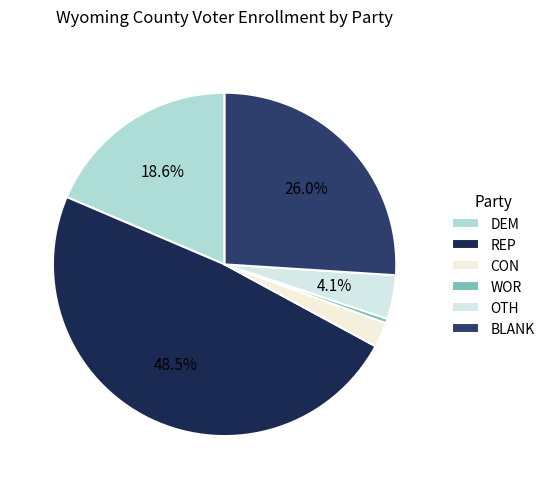

What is the largest slice in the pie chart?

REP